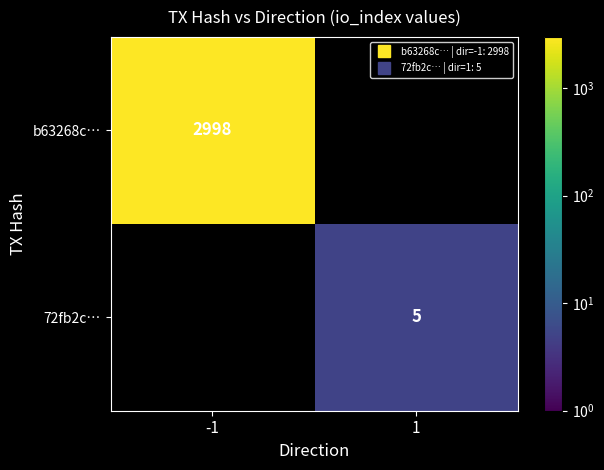

Is the value of 72fb2c… at -1 greater than the value of b63268c… at 1?

No